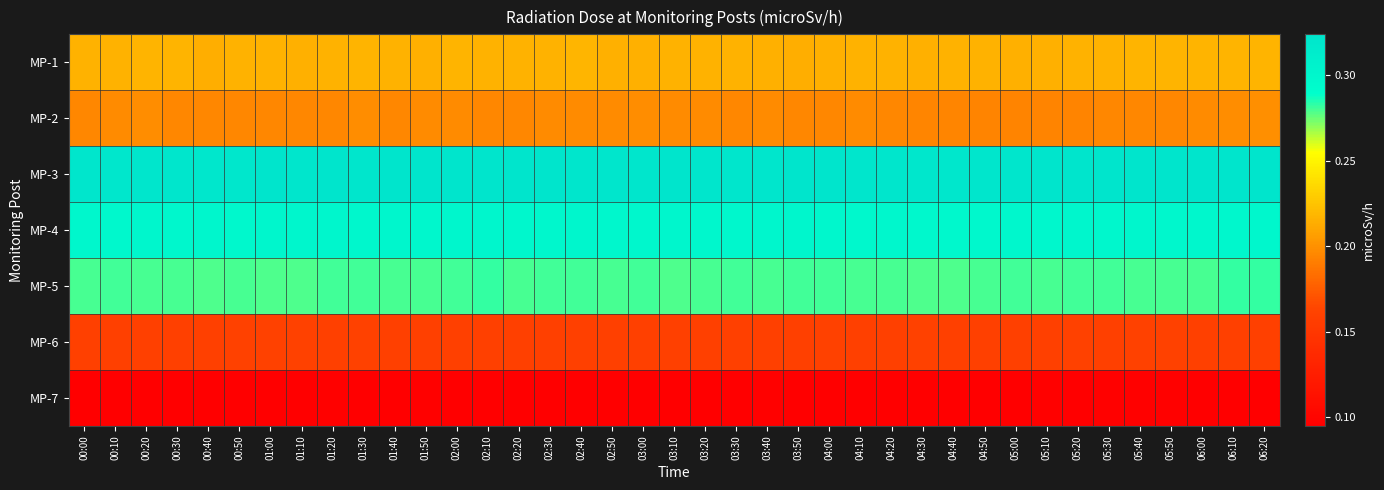

Reading left to right, extract all data points from this chart.

MP-1: 00:00=0.2	00:10=0.2	00:20=0.2	00:30=0.2	00:40=0.2	00:50=0.2	01:00=0.2	01:10=0.2	01:20=0.2	01:30=0.2	01:40=0.2	01:50=0.2	02:00=0.2	02:10=0.2	02:20=0.2	02:30=0.2	02:40=0.2	02:50=0.2	03:00=0.2	03:10=0.2	03:20=0.2	03:30=0.2	03:40=0.2	03:50=0.2	04:00=0.2	04:10=0.2	04:20=0.2	04:30=0.2	04:40=0.2	04:50=0.2	05:00=0.2	05:10=0.2	05:20=0.2	05:30=0.2	05:40=0.2	05:50=0.2	06:00=0.2	06:10=0.2	06:20=0.2
MP-2: 00:00=0.2	00:10=0.2	00:20=0.2	00:30=0.2	00:40=0.2	00:50=0.2	01:00=0.2	01:10=0.2	01:20=0.2	01:30=0.2	01:40=0.2	01:50=0.2	02:00=0.2	02:10=0.2	02:20=0.2	02:30=0.2	02:40=0.2	02:50=0.2	03:00=0.2	03:10=0.2	03:20=0.2	03:30=0.2	03:40=0.2	03:50=0.2	04:00=0.2	04:10=0.2	04:20=0.2	04:30=0.2	04:40=0.2	04:50=0.2	05:00=0.2	05:10=0.2	05:20=0.2	05:30=0.2	05:40=0.2	05:50=0.2	06:00=0.2	06:10=0.2	06:20=0.2
MP-3: 00:00=0.3	00:10=0.3	00:20=0.3	00:30=0.3	00:40=0.3	00:50=0.3	01:00=0.3	01:10=0.3	01:20=0.3	01:30=0.3	01:40=0.3	01:50=0.3	02:00=0.3	02:10=0.3	02:20=0.3	02:30=0.3	02:40=0.3	02:50=0.3	03:00=0.3	03:10=0.3	03:20=0.3	03:30=0.3	03:40=0.3	03:50=0.3	04:00=0.3	04:10=0.3	04:20=0.3	04:30=0.3	04:40=0.3	04:50=0.3	05:00=0.3	05:10=0.3	05:20=0.3	05:30=0.3	05:40=0.3	05:50=0.3	06:00=0.3	06:10=0.3	06:20=0.3
MP-4: 00:00=0.3	00:10=0.3	00:20=0.3	00:30=0.3	00:40=0.3	00:50=0.3	01:00=0.3	01:10=0.3	01:20=0.3	01:30=0.3	01:40=0.3	01:50=0.3	02:00=0.3	02:10=0.3	02:20=0.3	02:30=0.3	02:40=0.3	02:50=0.3	03:00=0.3	03:10=0.3	03:20=0.3	03:30=0.3	03:40=0.3	03:50=0.3	04:00=0.3	04:10=0.3	04:20=0.3	04:30=0.3	04:40=0.3	04:50=0.3	05:00=0.3	05:10=0.3	05:20=0.3	05:30=0.3	05:40=0.3	05:50=0.3	06:00=0.3	06:10=0.3	06:20=0.3
MP-5: 00:00=0.3	00:10=0.3	00:20=0.3	00:30=0.3	00:40=0.3	00:50=0.3	01:00=0.3	01:10=0.3	01:20=0.3	01:30=0.3	01:40=0.3	01:50=0.3	02:00=0.3	02:10=0.3	02:20=0.3	02:30=0.3	02:40=0.3	02:50=0.3	03:00=0.3	03:10=0.3	03:20=0.3	03:30=0.3	03:40=0.3	03:50=0.3	04:00=0.3	04:10=0.3	04:20=0.3	04:30=0.3	04:40=0.3	04:50=0.3	05:00=0.3	05:10=0.3	05:20=0.3	05:30=0.3	05:40=0.3	05:50=0.3	06:00=0.3	06:10=0.3	06:20=0.3
MP-6: 00:00=0.2	00:10=0.2	00:20=0.2	00:30=0.2	00:40=0.2	00:50=0.2	01:00=0.2	01:10=0.2	01:20=0.2	01:30=0.2	01:40=0.2	01:50=0.2	02:00=0.2	02:10=0.2	02:20=0.2	02:30=0.2	02:40=0.2	02:50=0.2	03:00=0.2	03:10=0.2	03:20=0.2	03:30=0.2	03:40=0.2	03:50=0.2	04:00=0.2	04:10=0.2	04:20=0.2	04:30=0.2	04:40=0.2	04:50=0.2	05:00=0.2	05:10=0.2	05:20=0.2	05:30=0.2	05:40=0.2	05:50=0.2	06:00=0.2	06:10=0.2	06:20=0.2
MP-7: 00:00=0.1	00:10=0.1	00:20=0.1	00:30=0.1	00:40=0.1	00:50=0.1	01:00=0.1	01:10=0.1	01:20=0.1	01:30=0.1	01:40=0.1	01:50=0.1	02:00=0.1	02:10=0.1	02:20=0.1	02:30=0.1	02:40=0.1	02:50=0.1	03:00=0.1	03:10=0.1	03:20=0.1	03:30=0.1	03:40=0.1	03:50=0.1	04:00=0.1	04:10=0.1	04:20=0.1	04:30=0.1	04:40=0.1	04:50=0.1	05:00=0.1	05:10=0.1	05:20=0.1	05:30=0.1	05:40=0.1	05:50=0.1	06:00=0.1	06:10=0.1	06:20=0.1